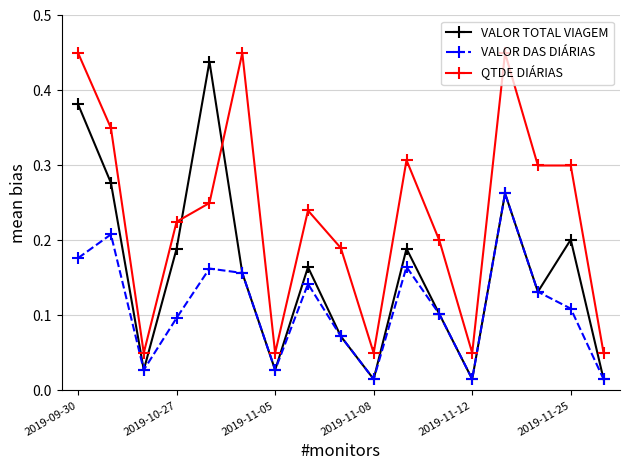

True or false: QTDE DIÁRIAS and VALOR TOTAL VIAGEM cross at least once.

True